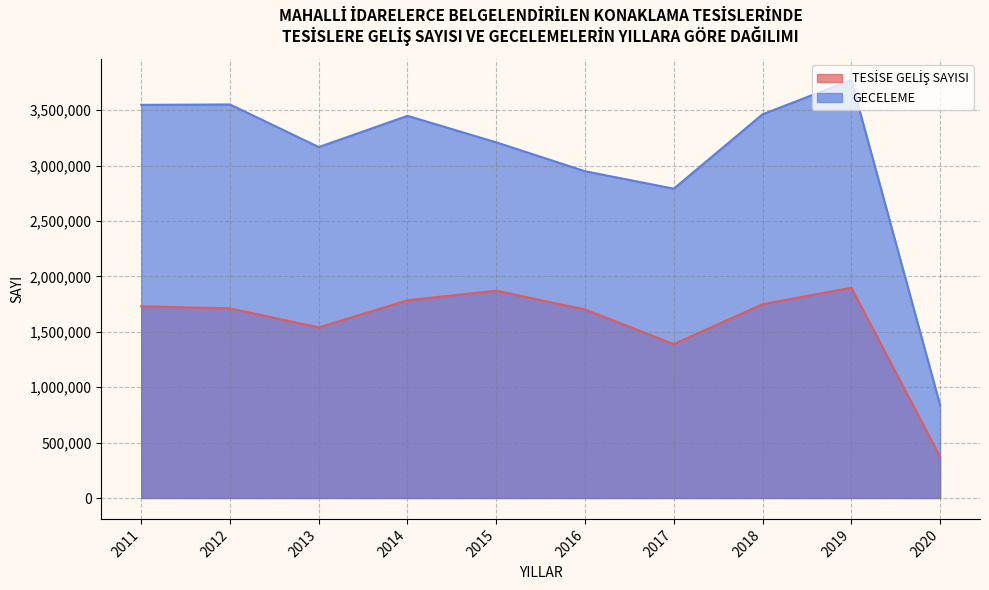

True or false: TESİSE GELİŞ SAYISI and GECELEME intersect in this chart.

False